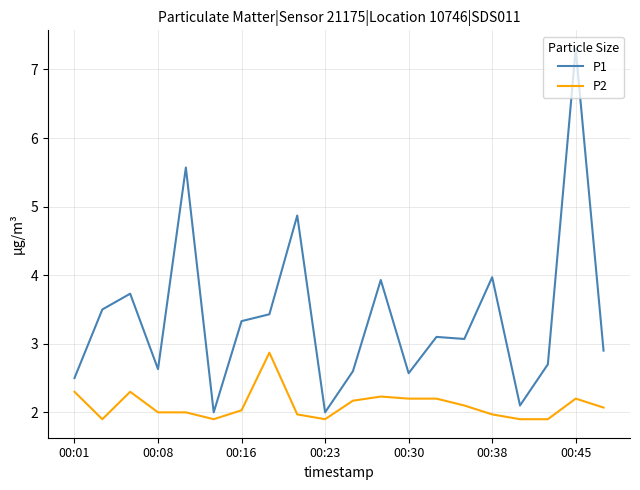

True or false: P2 and P1 cross at least once.

False